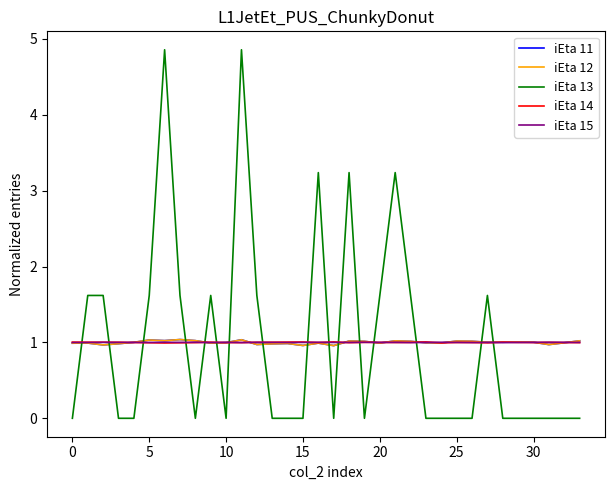

Does the chart have visible grid lines?

No